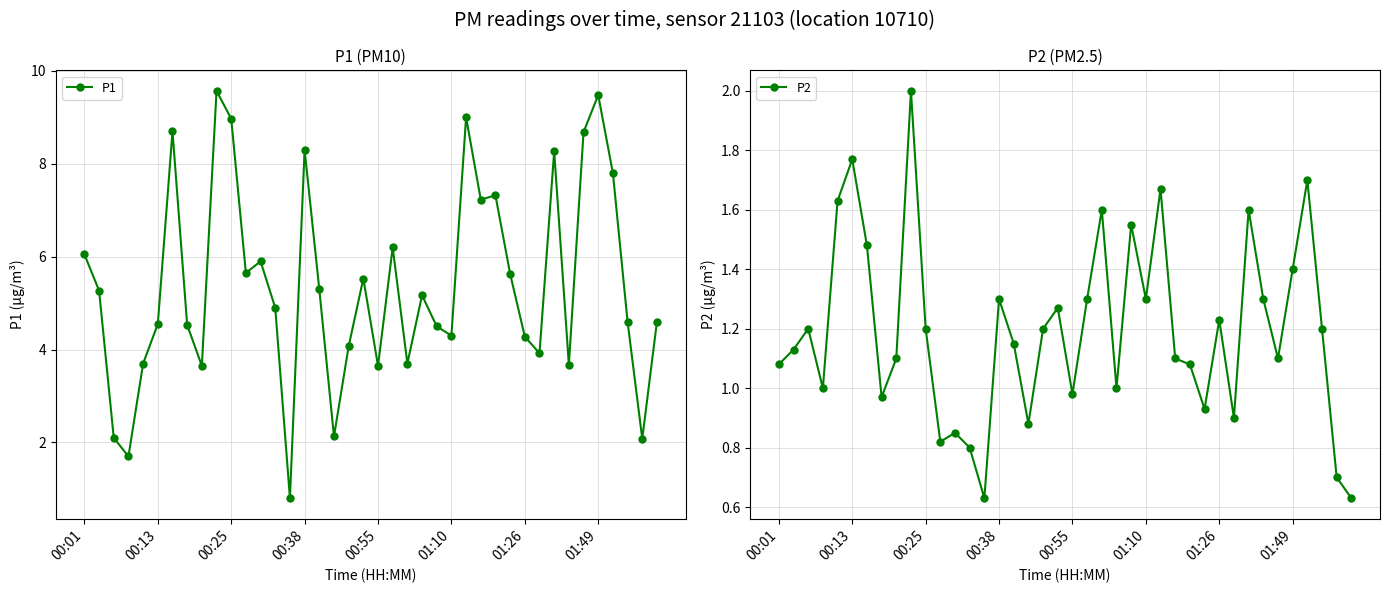

True or false: P2 and P1 intersect in this chart.

False